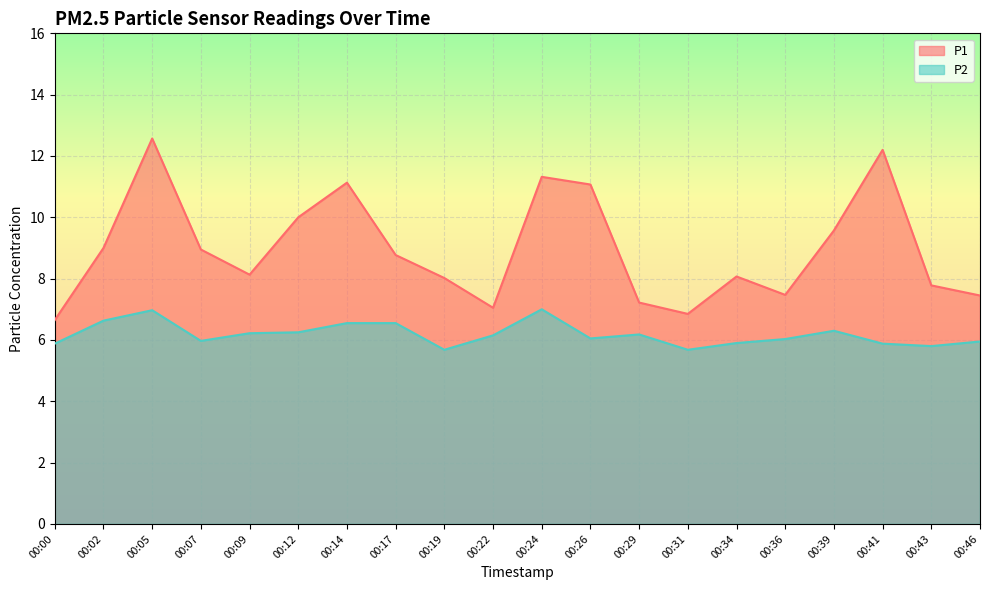

True or false: P1 and P2 intersect in this chart.

False